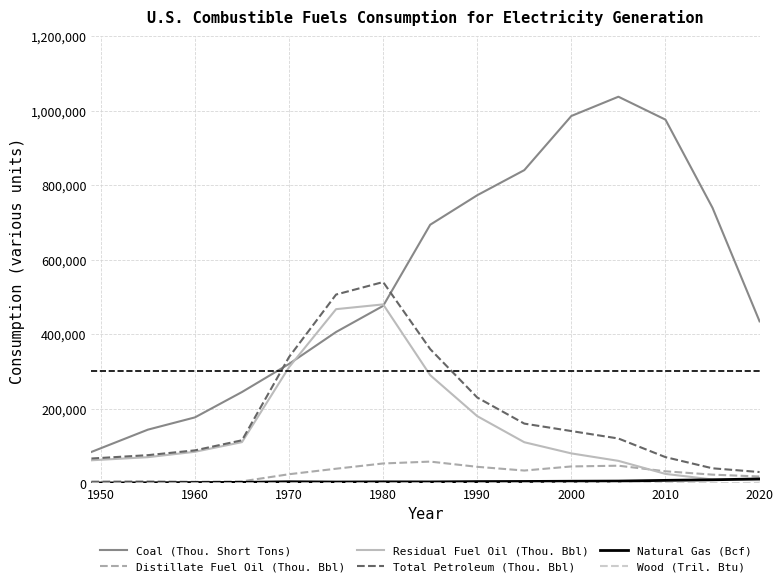

True or false: Coal (Thou. Short Tons) and Distillate Fuel Oil (Thou. Bbl) cross at least once.

False